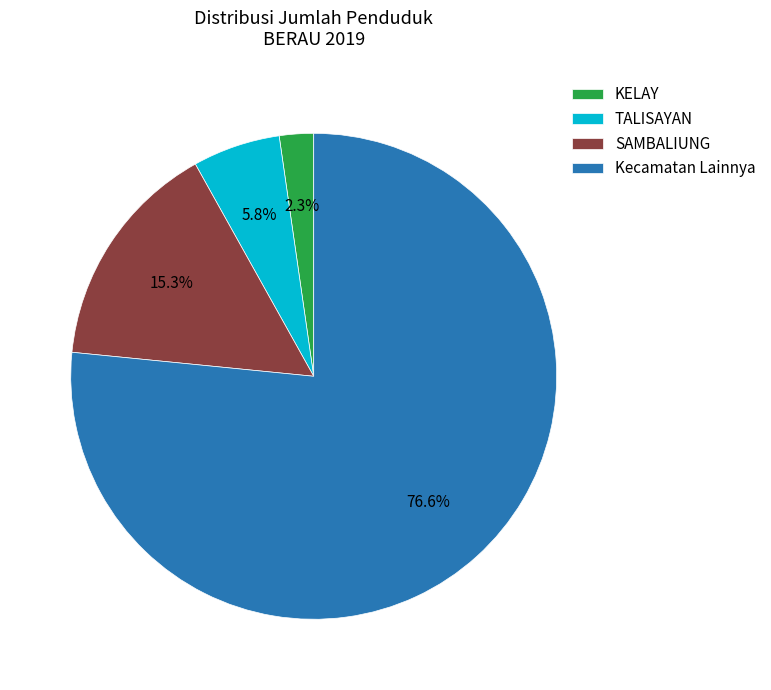

Which slice is the smallest?

KELAY